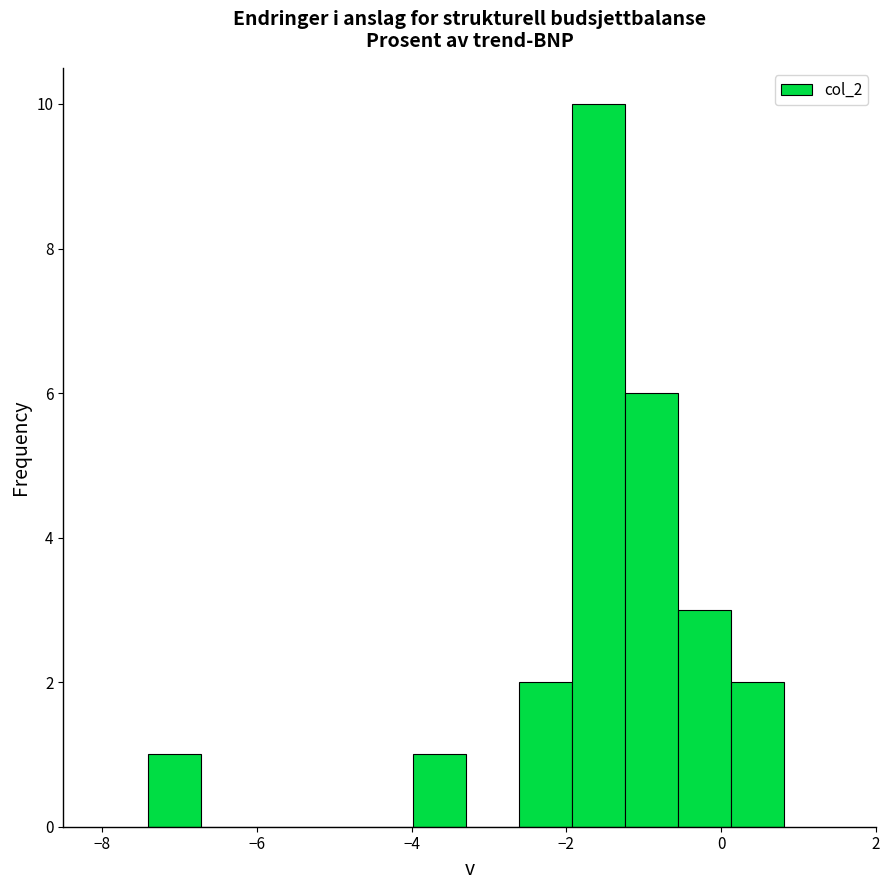

Read against the x-axis, roughly where is the centre of the tallest bar?

-1.6